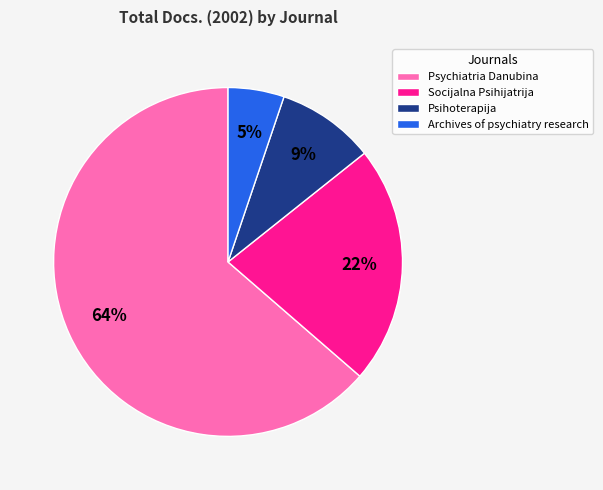

Which has a higher value, Socijalna Psihijatrija or Psychiatria Danubina?

Psychiatria Danubina